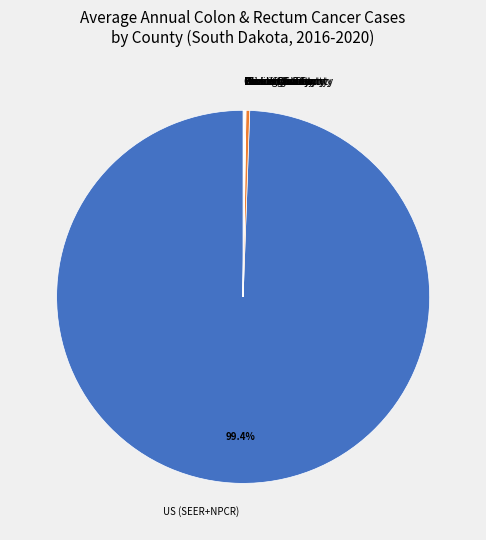

Is US (SEER+NPCR) the majority of the pie?

Yes